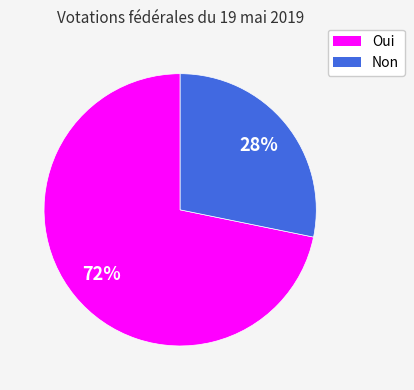

Do Non and Oui together represent more than half of the pie?

Yes